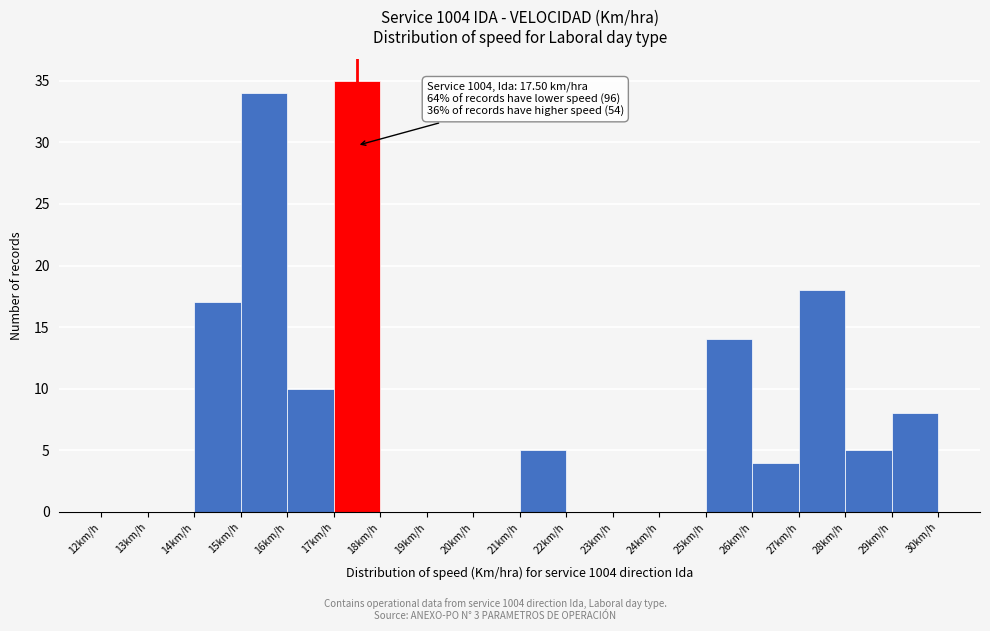

Over which range of the x-axis is the bar tallest?

17 to 18